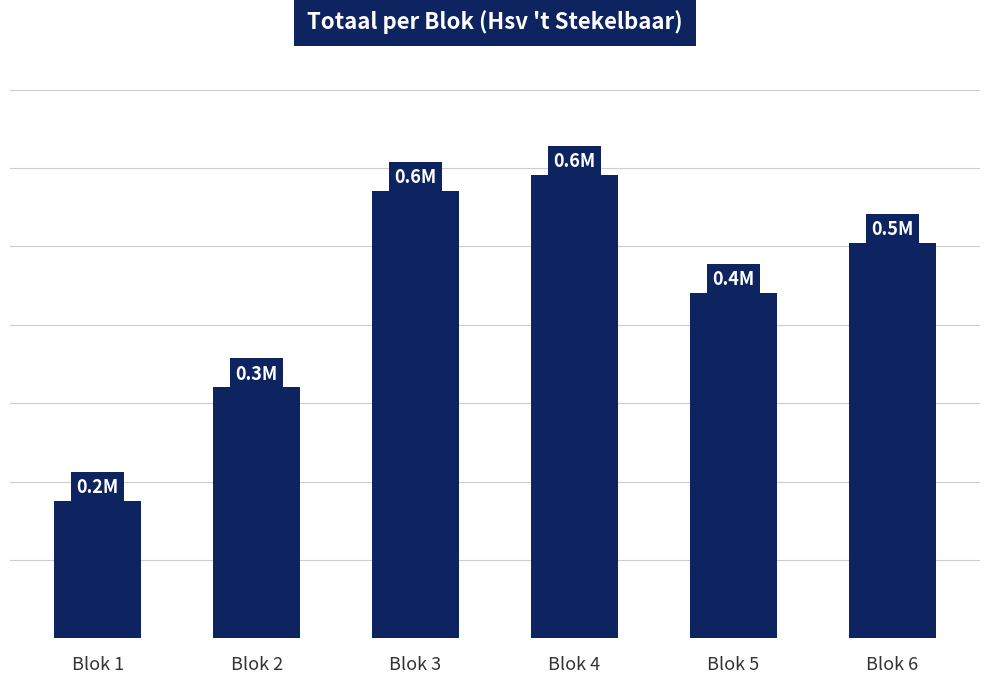

Reading left to right, transcribe all the data shown in this chart.

175179	320201	571081	591142	440696	504686